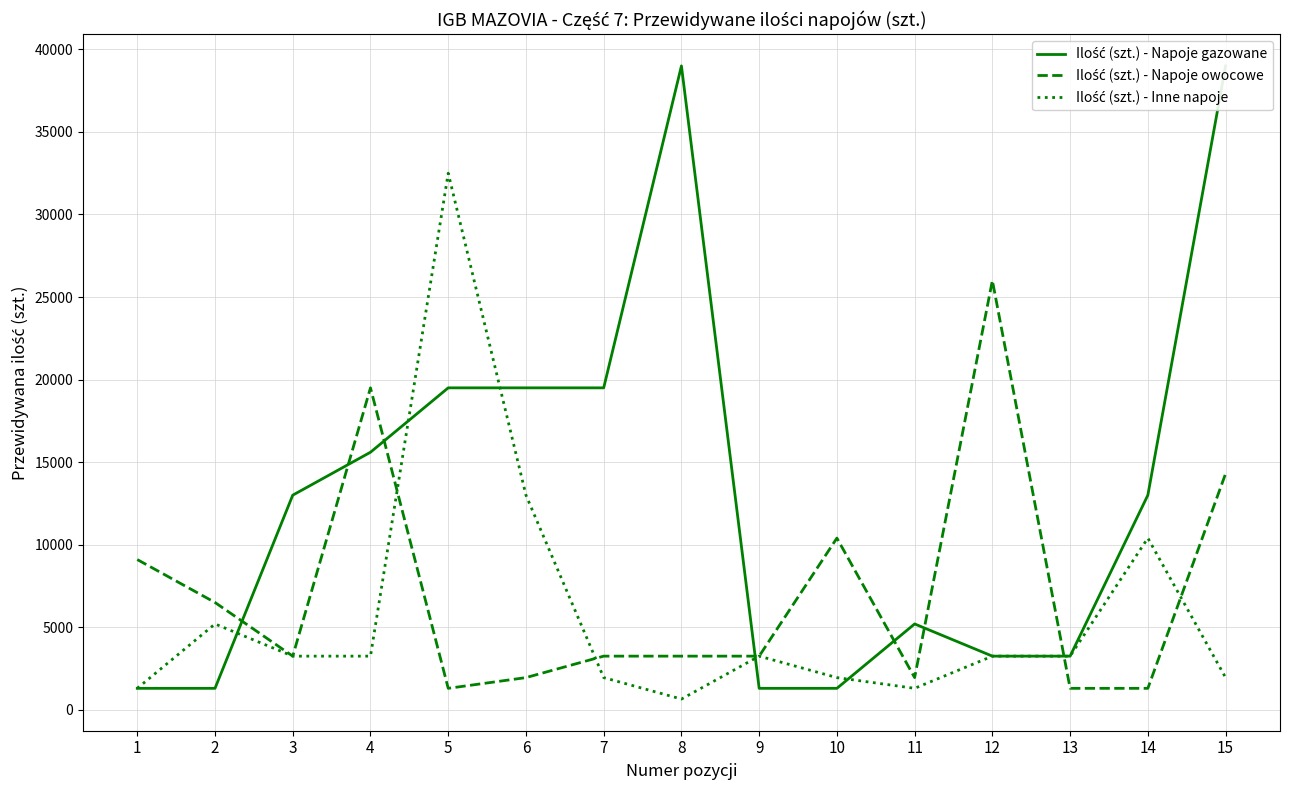

Which series has the largest total across all categories?

Ilość (szt.) - Napoje gazowane